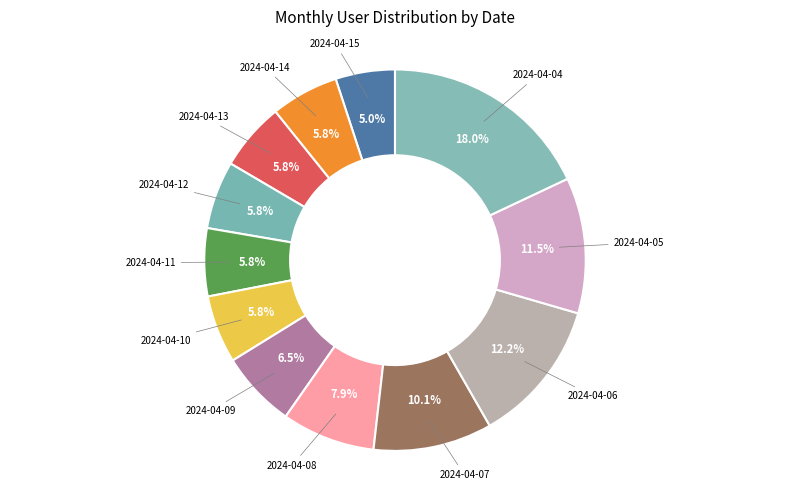

Approximately how many times larger is the value at 2024-04-12 compared to 2024-04-11?

1.0